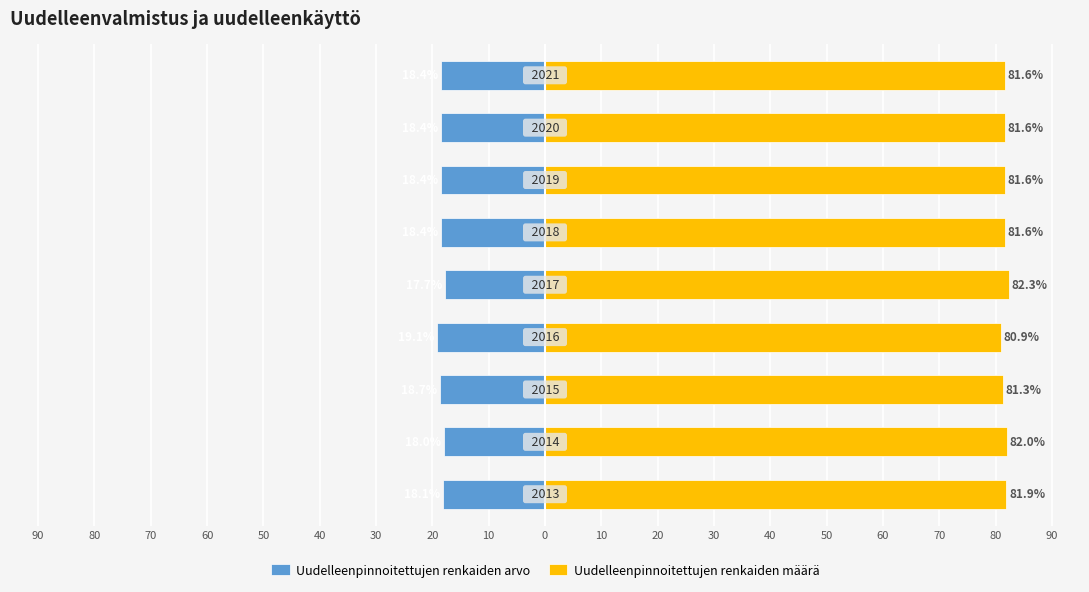

Rank the series at 20 from highest to lowest value.

Uudelleenpinnoitettujen renkaiden määrä, Uudelleenpinnoitettujen renkaiden arvo